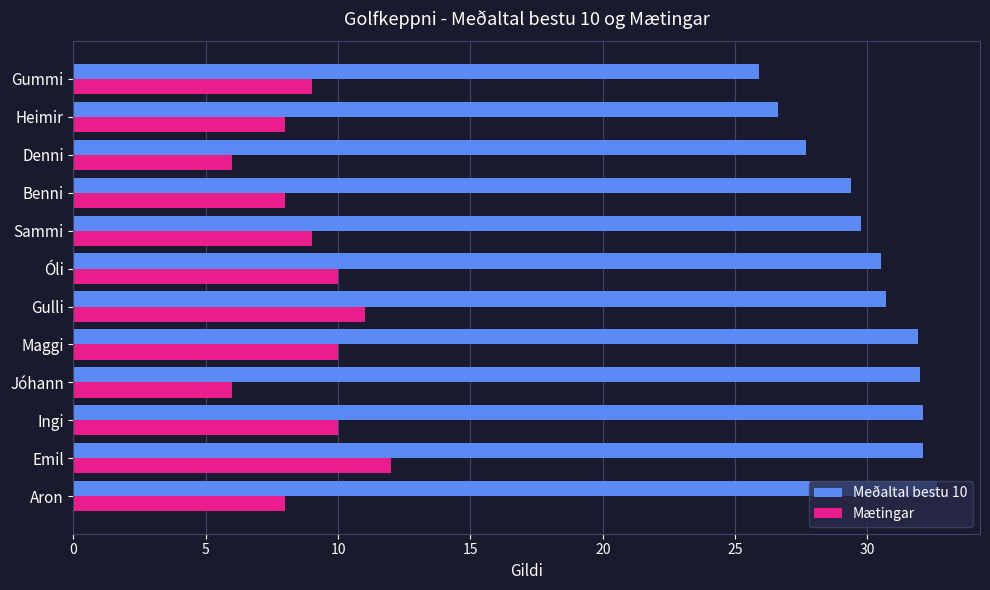

Between Gulli and Heimir, which series saw the biggest shift?

Meðaltal bestu 10